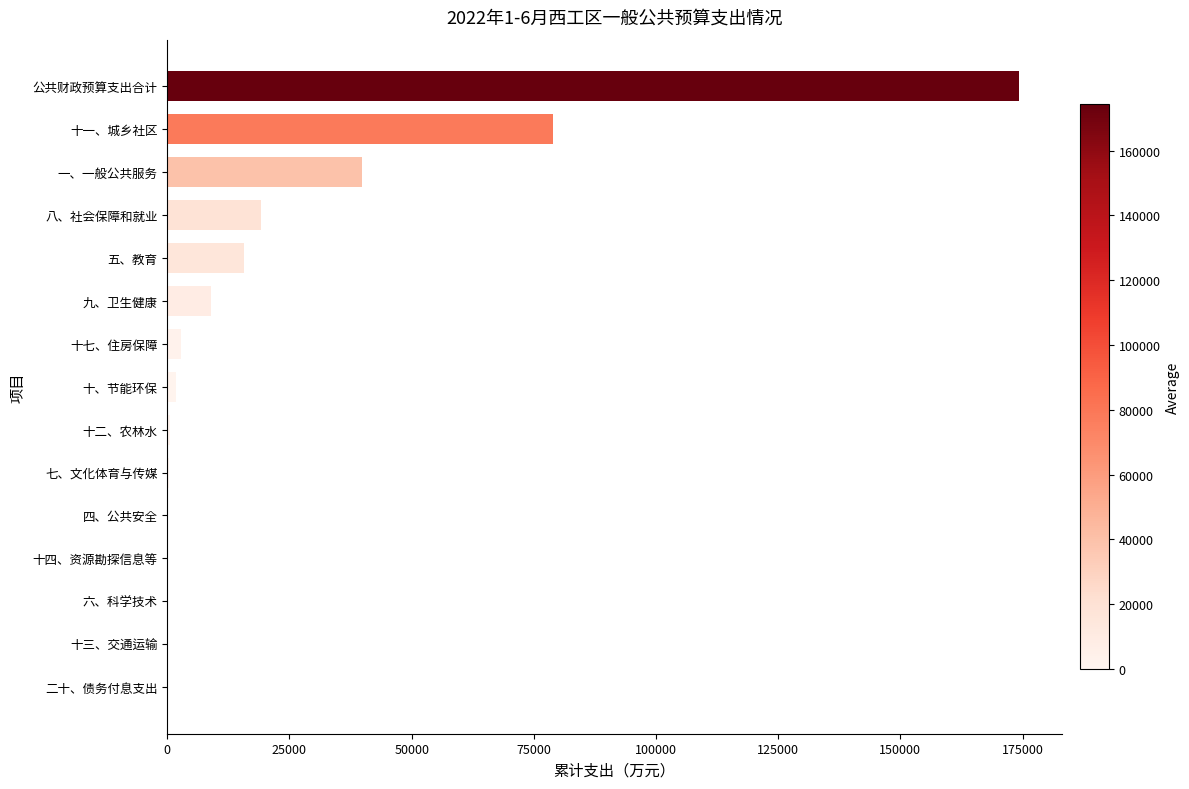

How many distinct data groups are displayed?

1